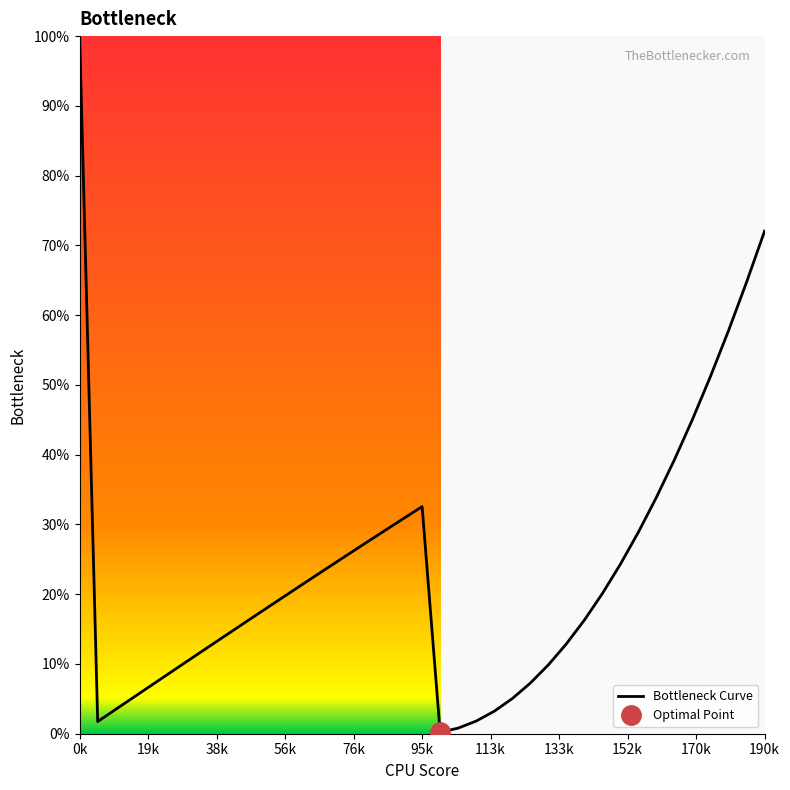

Which category has the highest value in the Bottleneck Curve series?

0k